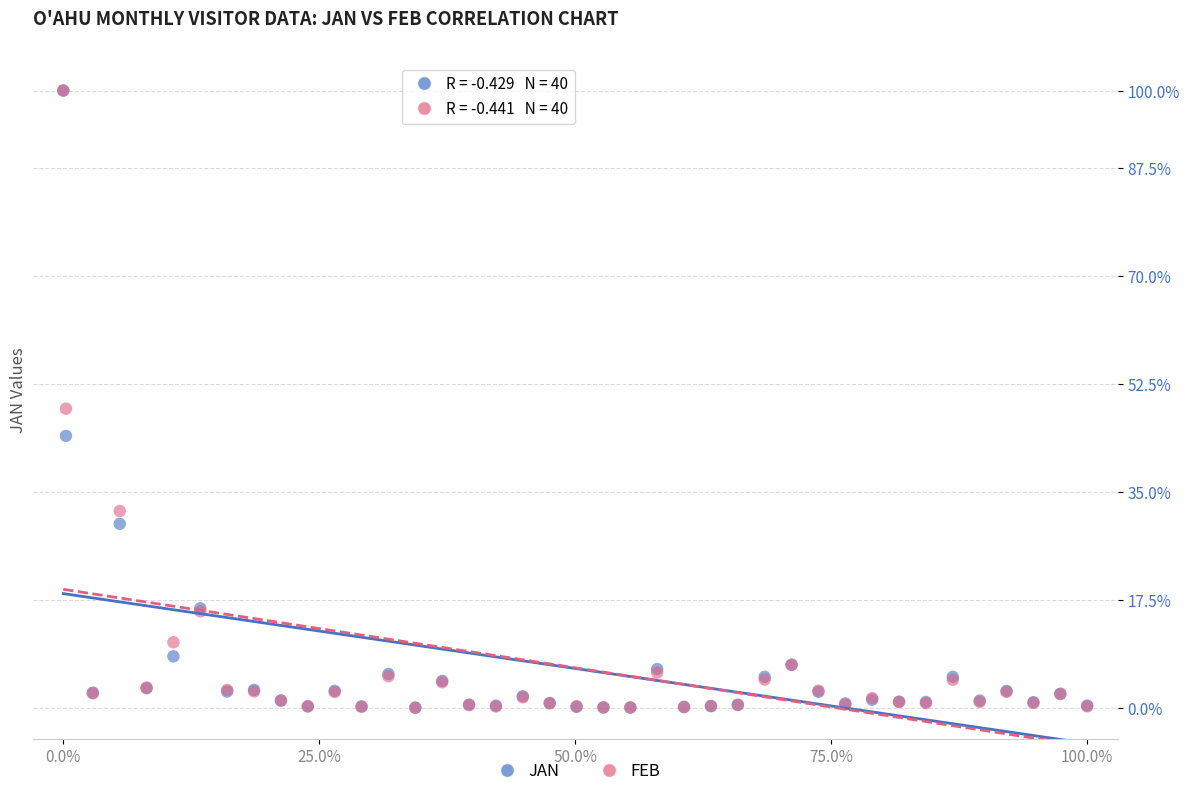

Across all series, what Y value is closest to 50?

48.5